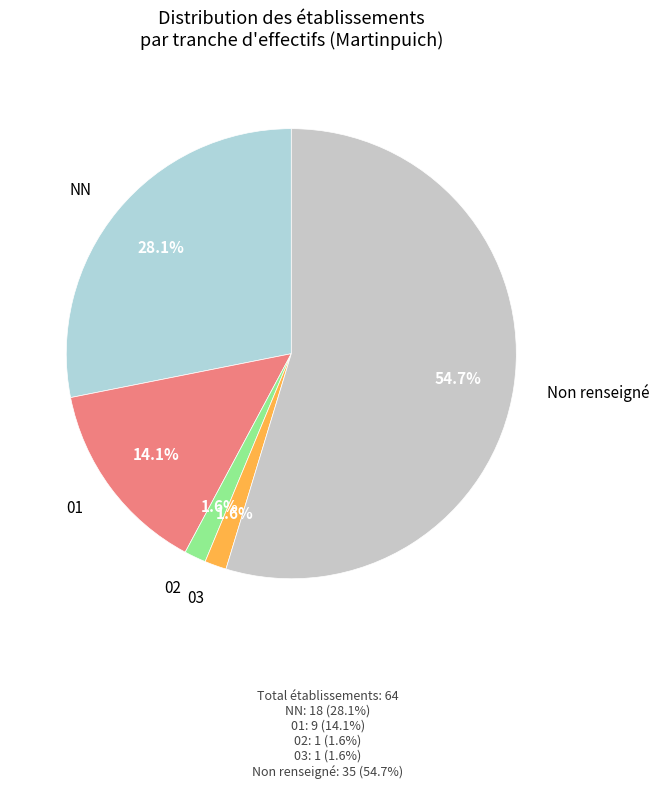

What percentage is the 03 slice, to the nearest percent?

2%